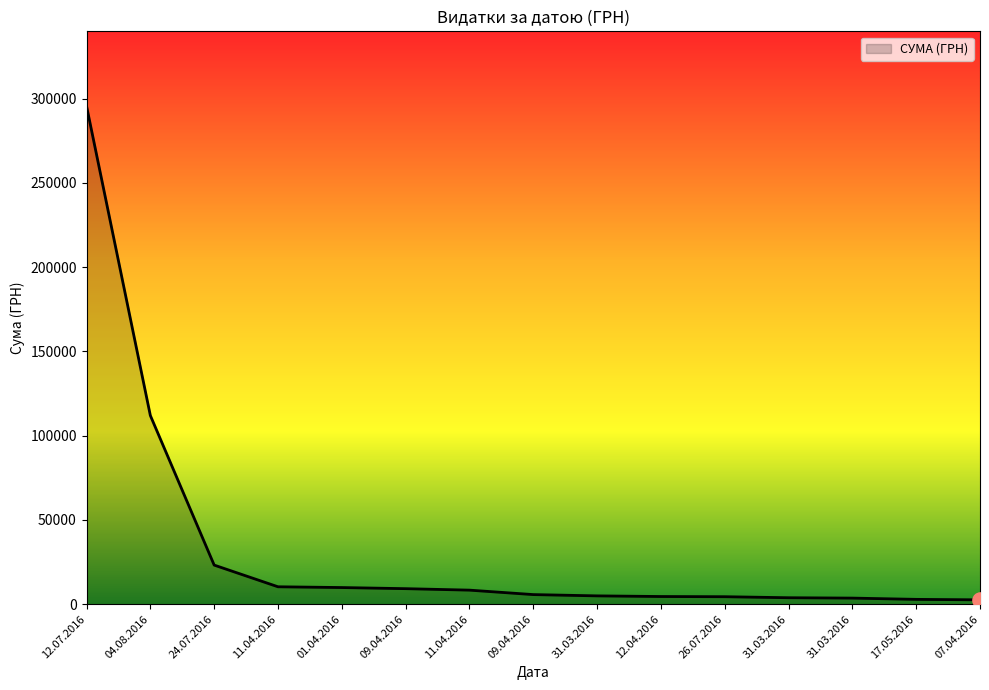

What is the change in value from 31.03.2016 to 17.05.2016?

-2074.2